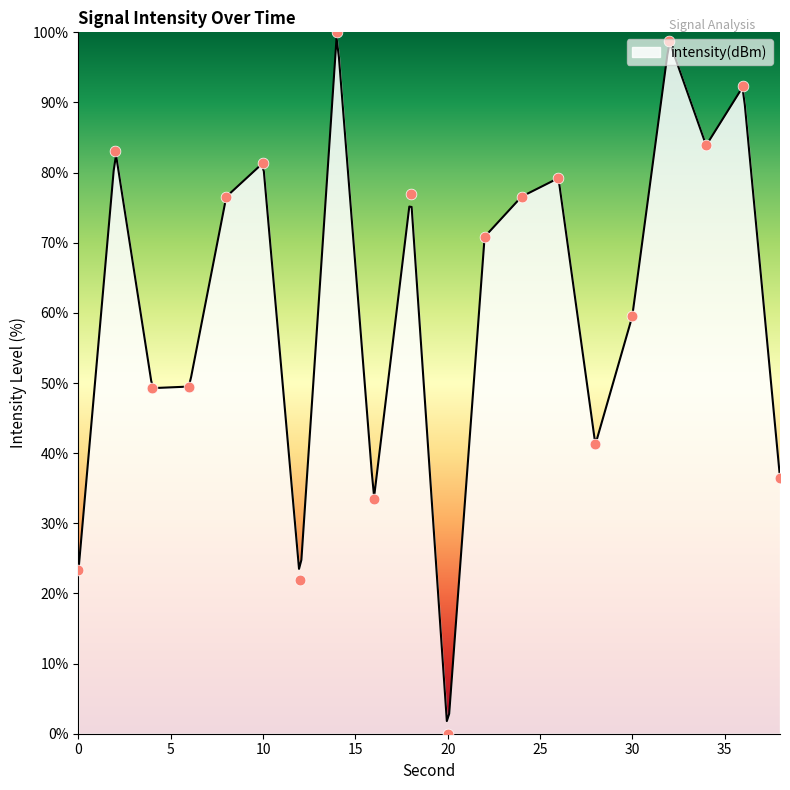

What is the change in value from 26 to 28?

-38.0